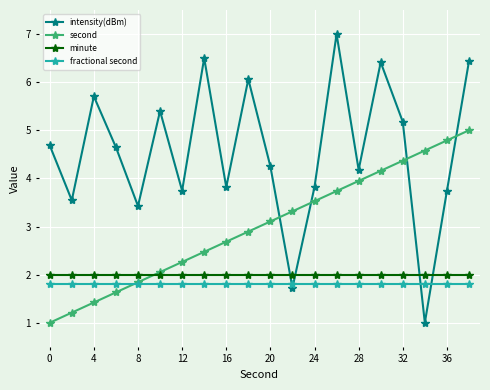

Does the chart have visible grid lines?

Yes